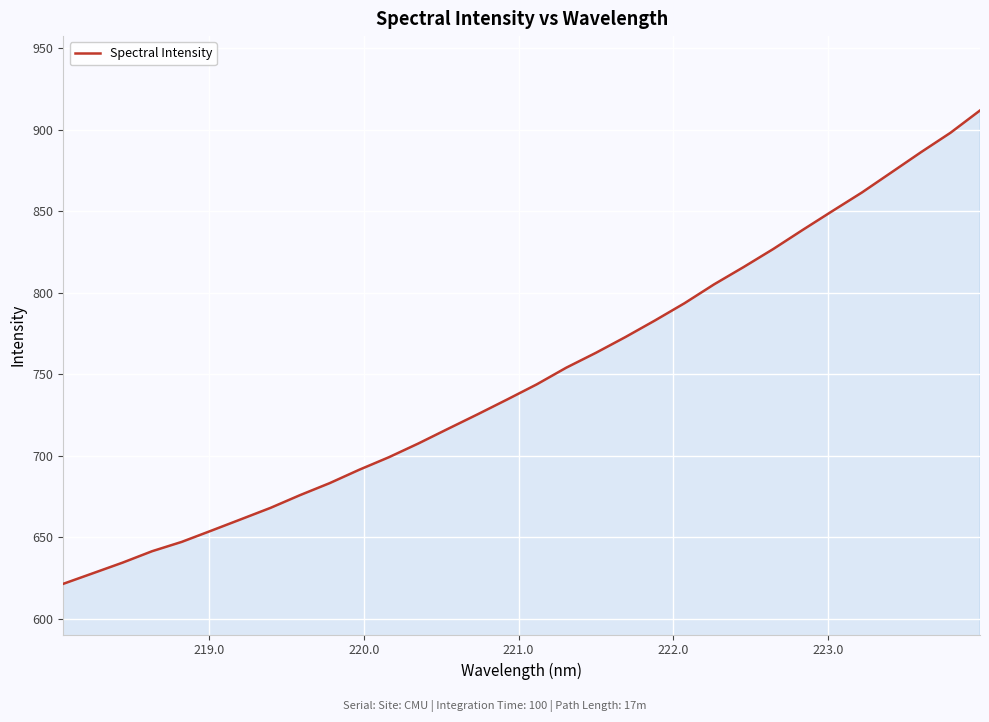

What is the greatest value displayed?

911.7